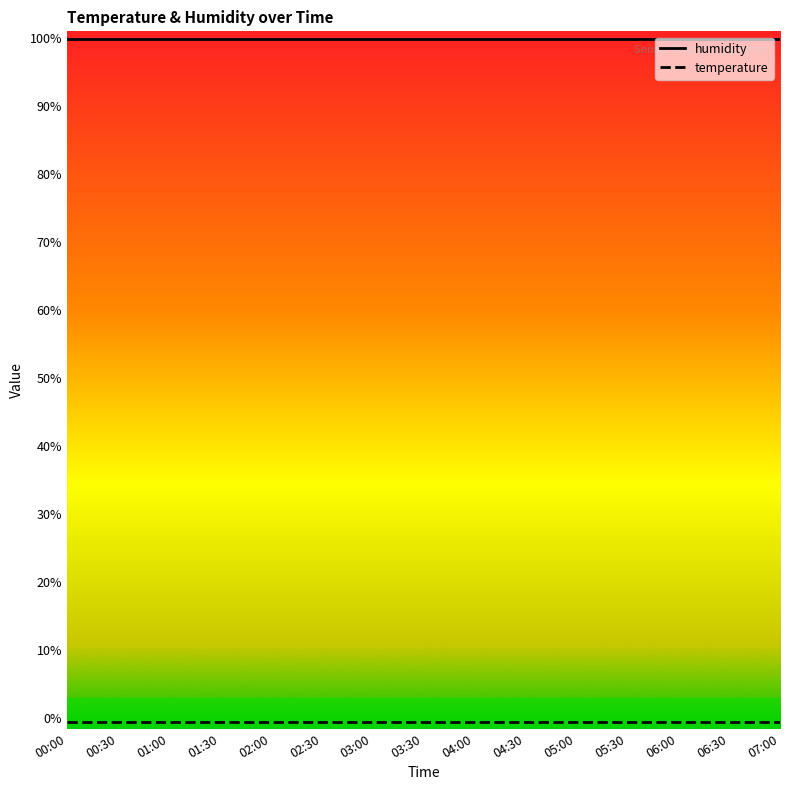

What is the maximum value shown in the chart?

99.9